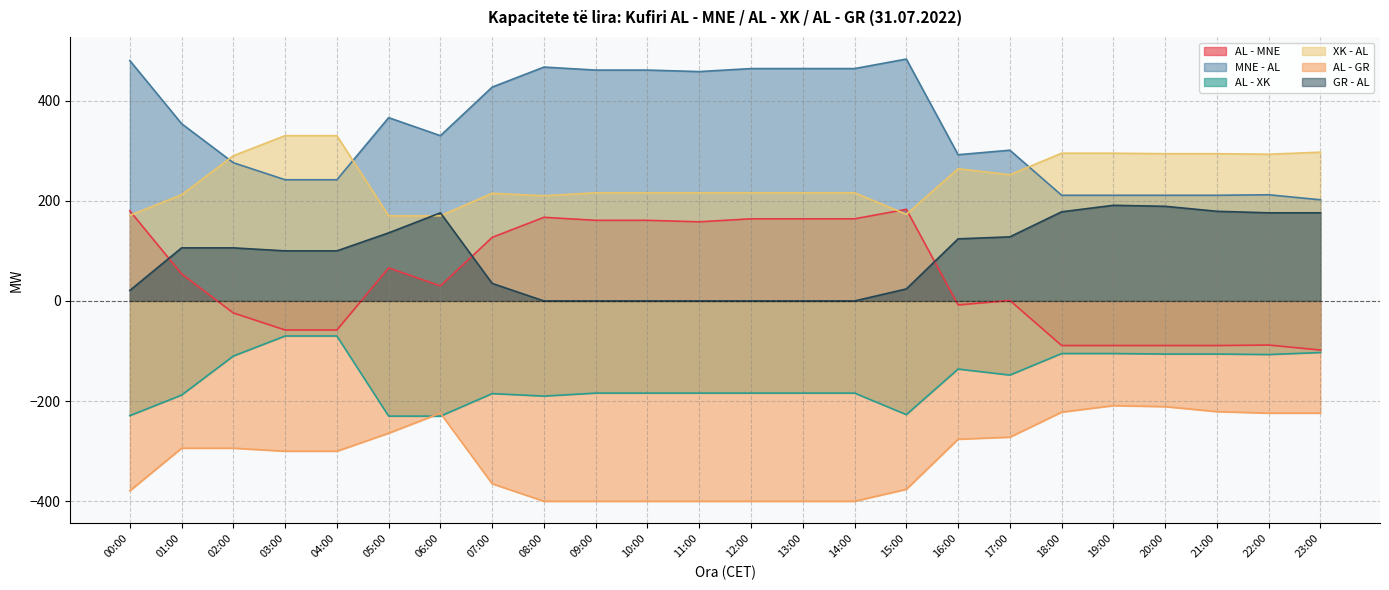

At which label does AL - XK reach its peak?

03:00